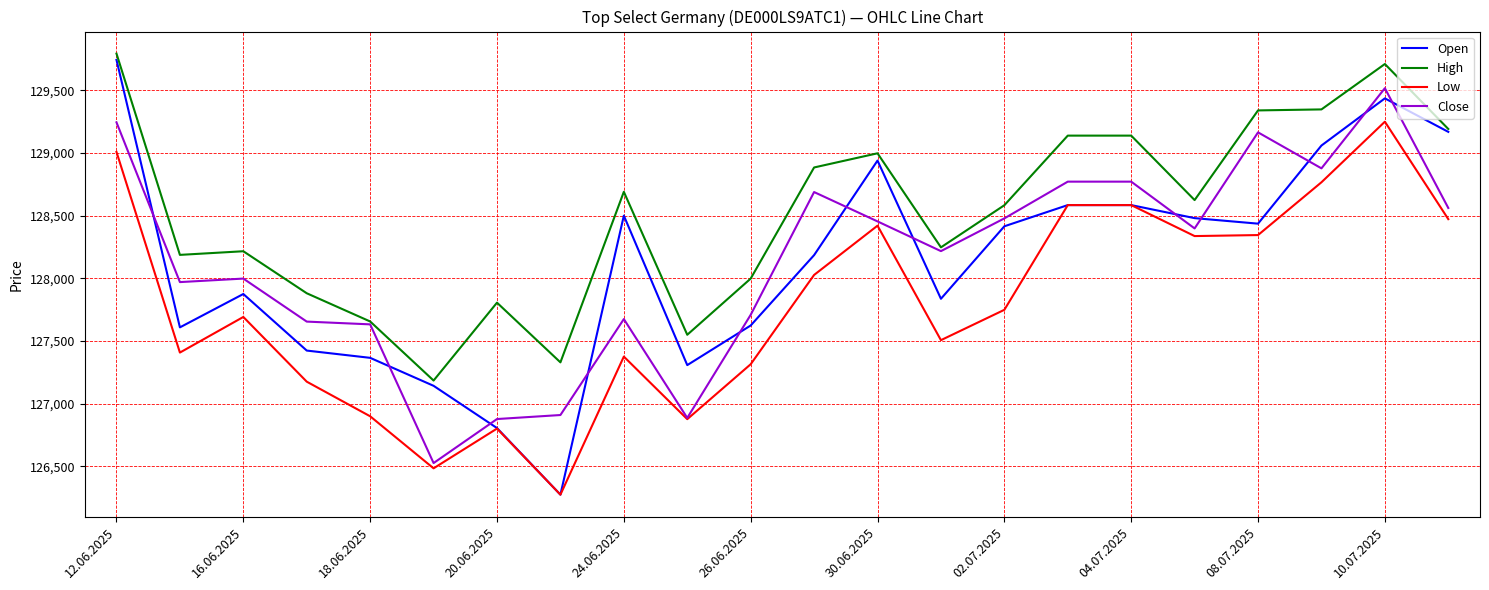

True or false: Low and High cross at least once.

False